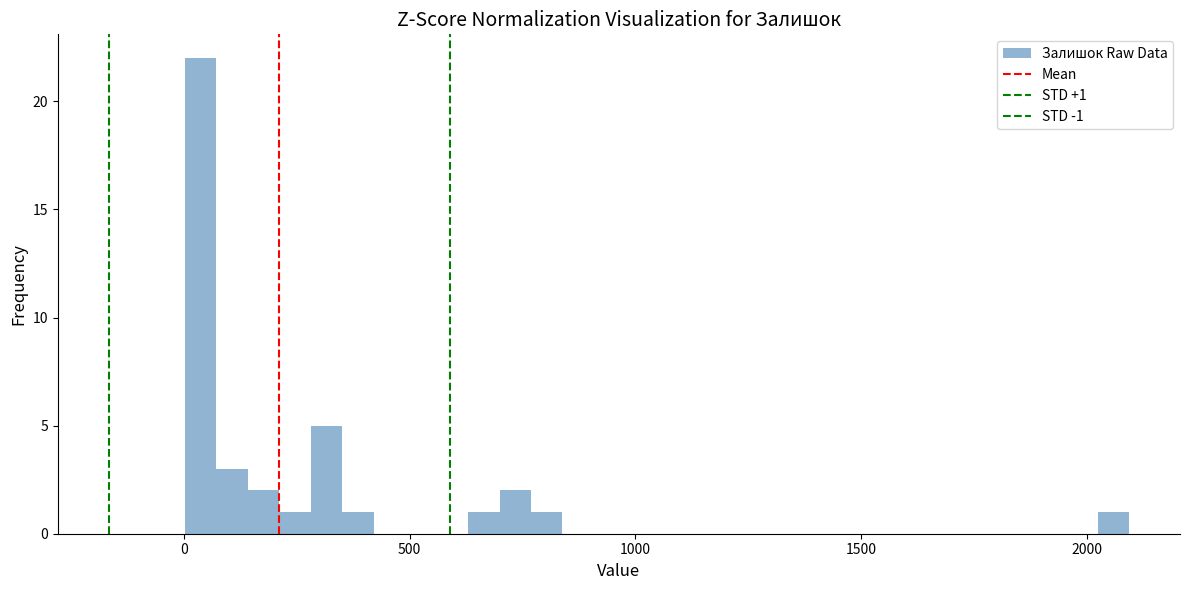

Read against the x-axis, roughly where is the centre of the tallest bar?

50